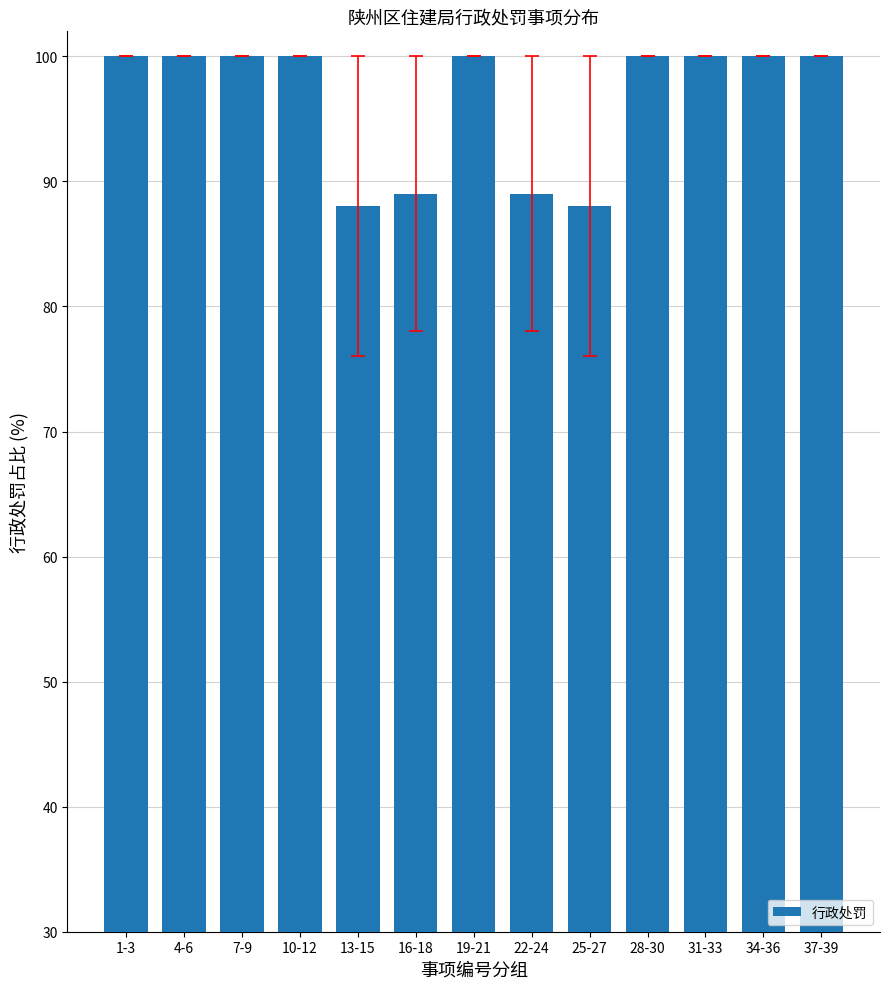

True or false: the data shows 151 at 16-18.

False